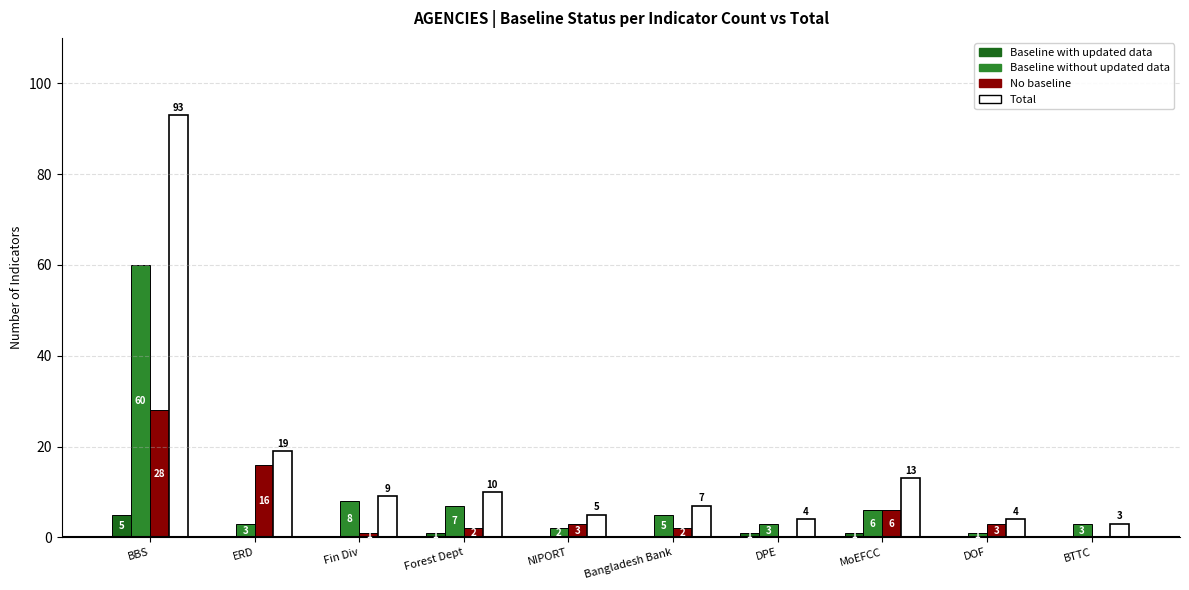

Is it true that Total equals 93 at BBS?

True